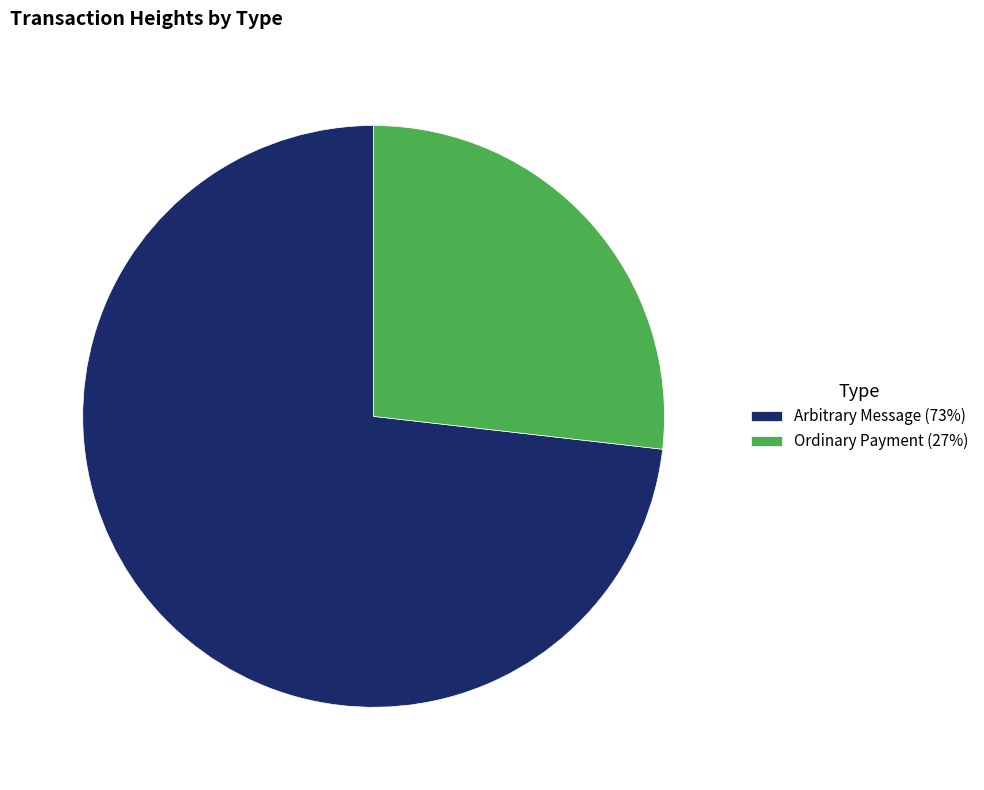

Between Arbitrary Message (73%) and Ordinary Payment (27%), which is larger?

Arbitrary Message (73%)